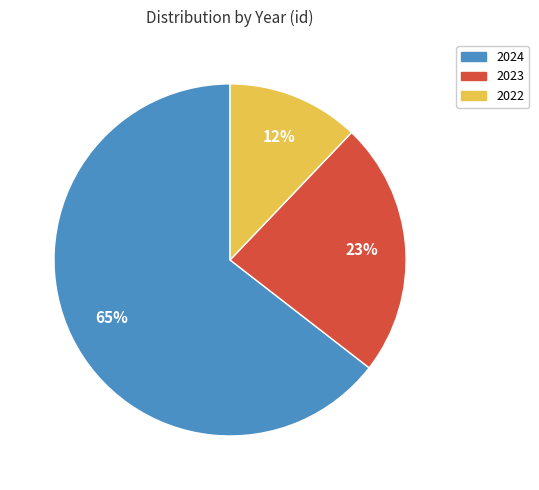

Is it true that 2022 is 12% of the pie?

True